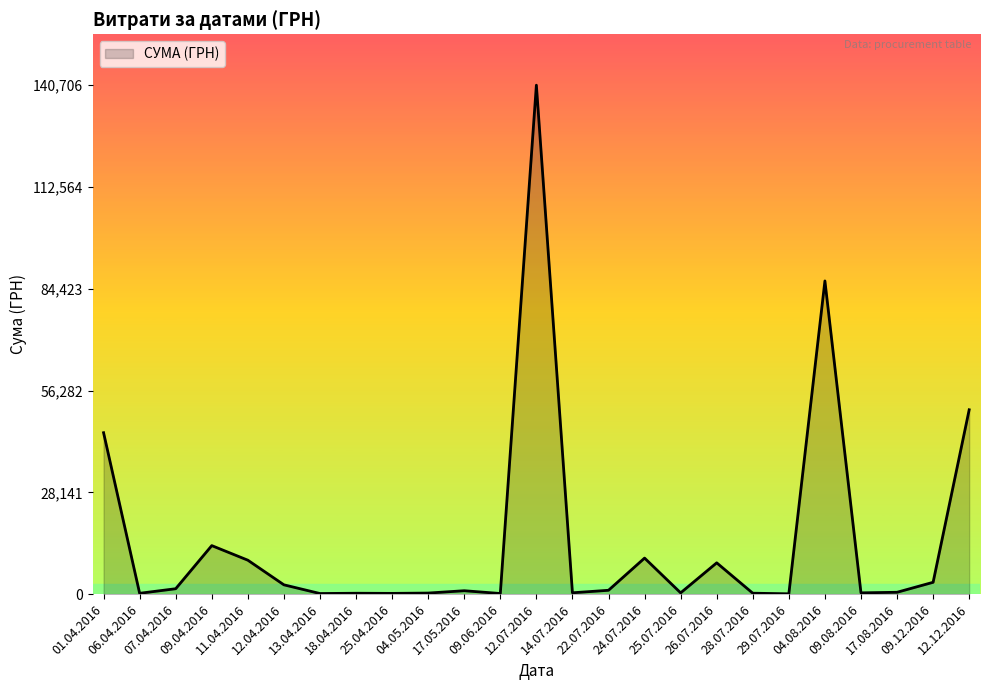

What is the difference between the maximum and second lowest values?

140532.3